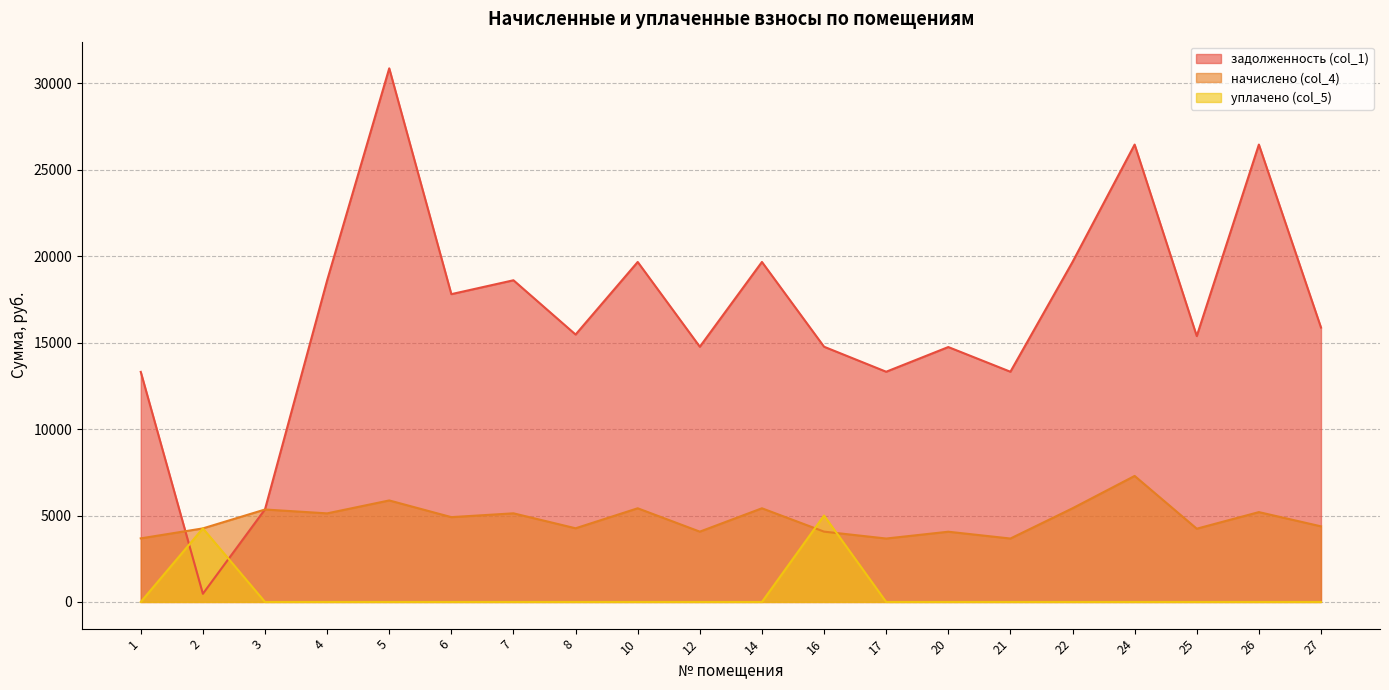

Reading left to right, extract all data points from this chart.

задолженность (col_1): 13309.4	472.6	5357.2	18601.4	30870.0	17807.6	18610.2	15470.3	19668.6	14764.7	19668.6	14764.7	13318.2	14747.0	13318.2	19668.6	26460.0	15382.1	26460.0	15876.0
начислено (col_4): 3678.1	4255.4	5348.4	5124.9	5872.5	4906.2	5127.3	4262.2	5418.9	4067.8	5418.9	4067.8	3669.3	4063.0	3669.3	5418.9	7290.0	4237.9	5197.5	4374.0
уплачено (col_5): 0.0	4256.3	0.0	0.0	0.0	0.0	0.0	0.0	0.0	0.0	0.0	5000.0	0.0	0.0	0.0	0.0	0.0	0.0	0.0	0.0